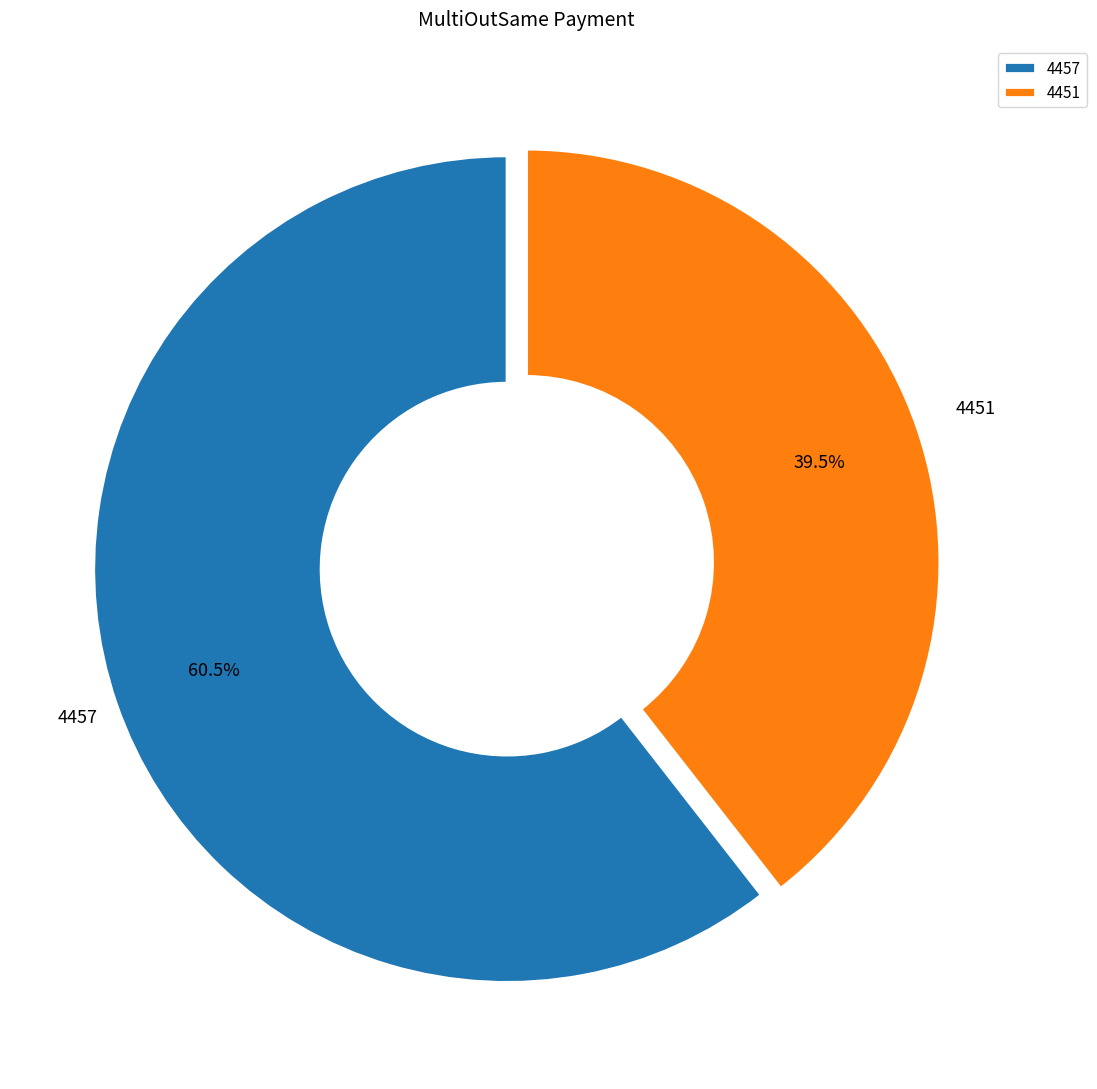

Count the number of slices in the pie.

2